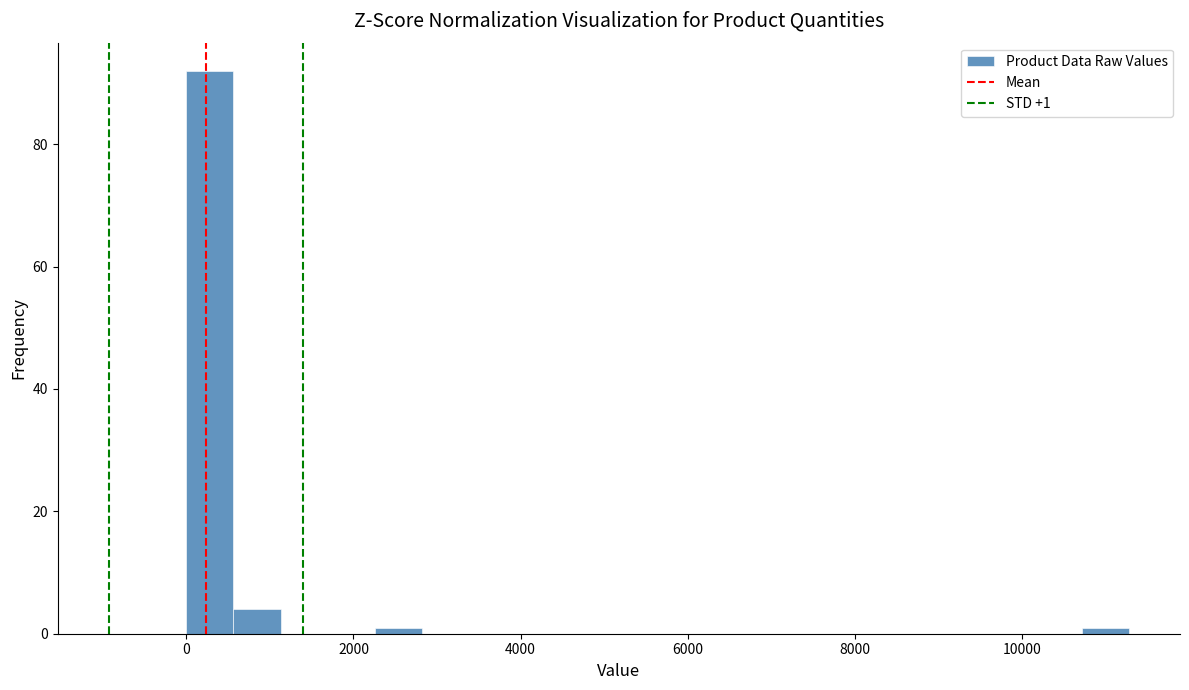

Read against the x-axis, roughly where is the centre of the tallest bar?

200